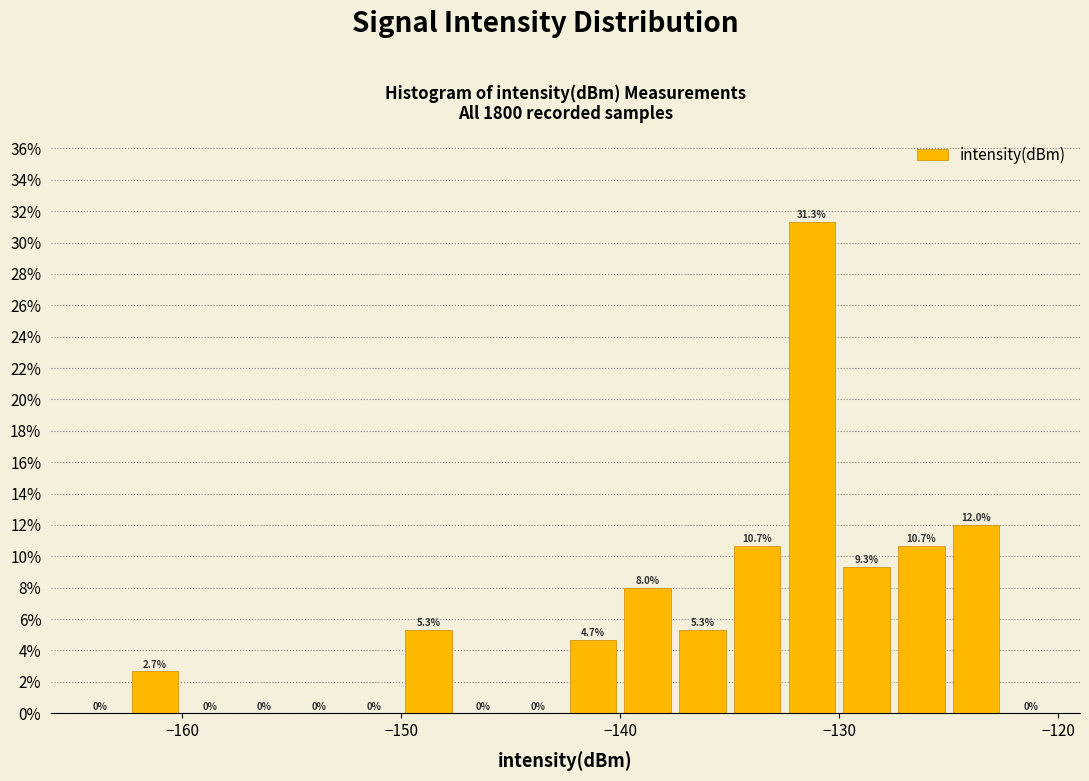

Around what value on the x-axis is the tallest bar? Give the approximate position of its centre, as read against the axis.

-131